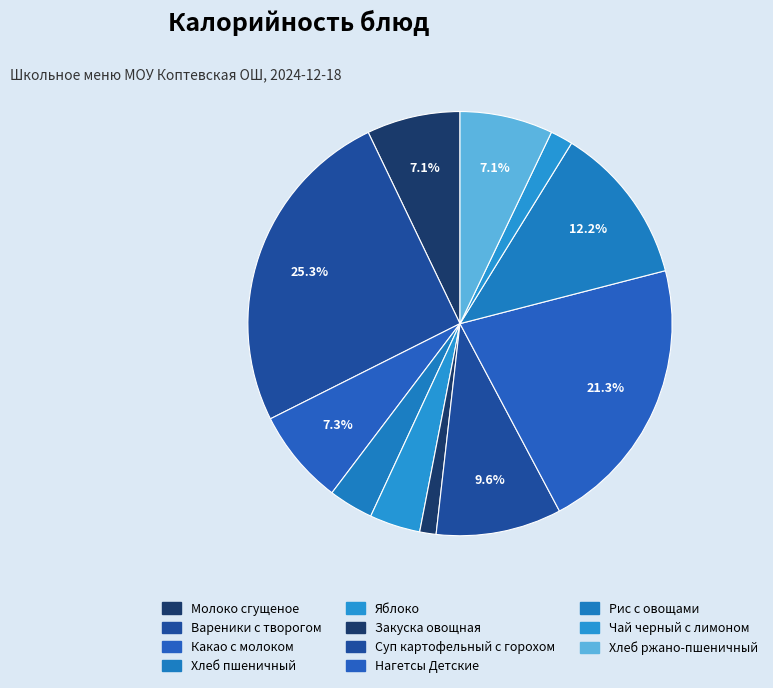

How many segments does this pie chart have?

11